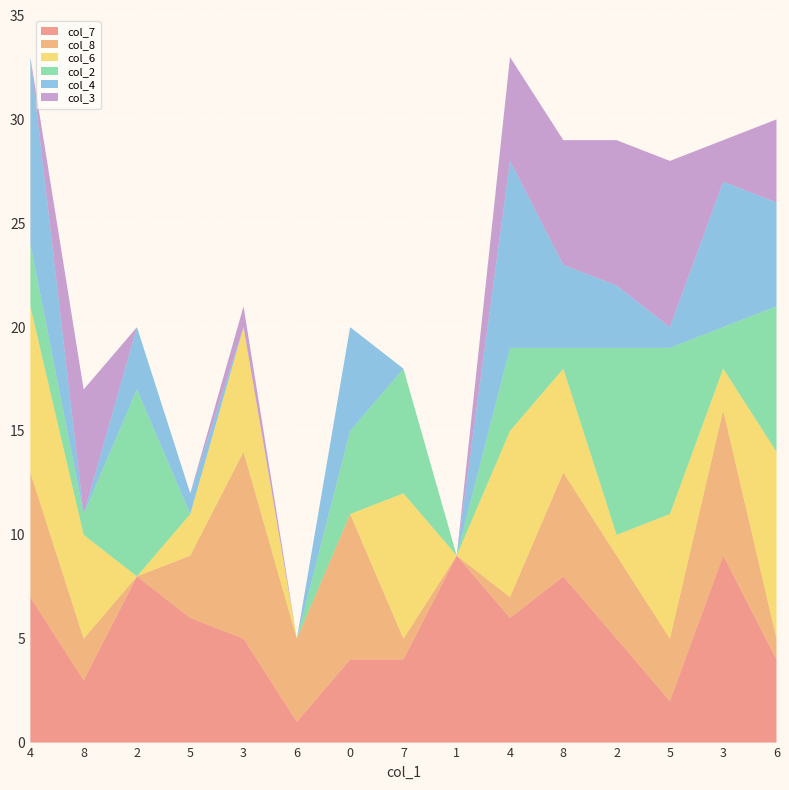

Reading left to right, what are all the values shown in this chart?

col_7: 4=7	8=3	2=8	5=6	3=5	6=1	0=4	7=4	1=9	4=6	8=8	2=5	5=2	3=9	6=4
col_8: 4=6	8=2	2=0	5=3	3=9	6=4	0=7	7=1	1=0	4=1	8=5	2=4	5=3	3=7	6=1
col_6: 4=8	8=5	2=0	5=2	3=6	6=0	0=0	7=7	1=0	4=8	8=5	2=1	5=6	3=2	6=9
col_2: 4=3	8=1	2=9	5=0	3=0	6=0	0=4	7=6	1=0	4=4	8=1	2=9	5=8	3=2	6=7
col_4: 4=9	8=0	2=3	5=1	3=0	6=0	0=5	7=0	1=0	4=9	8=4	2=3	5=1	3=7	6=5
col_3: 4=0	8=6	2=0	5=0	3=1	6=0	0=0	7=0	1=0	4=5	8=6	2=7	5=8	3=2	6=4